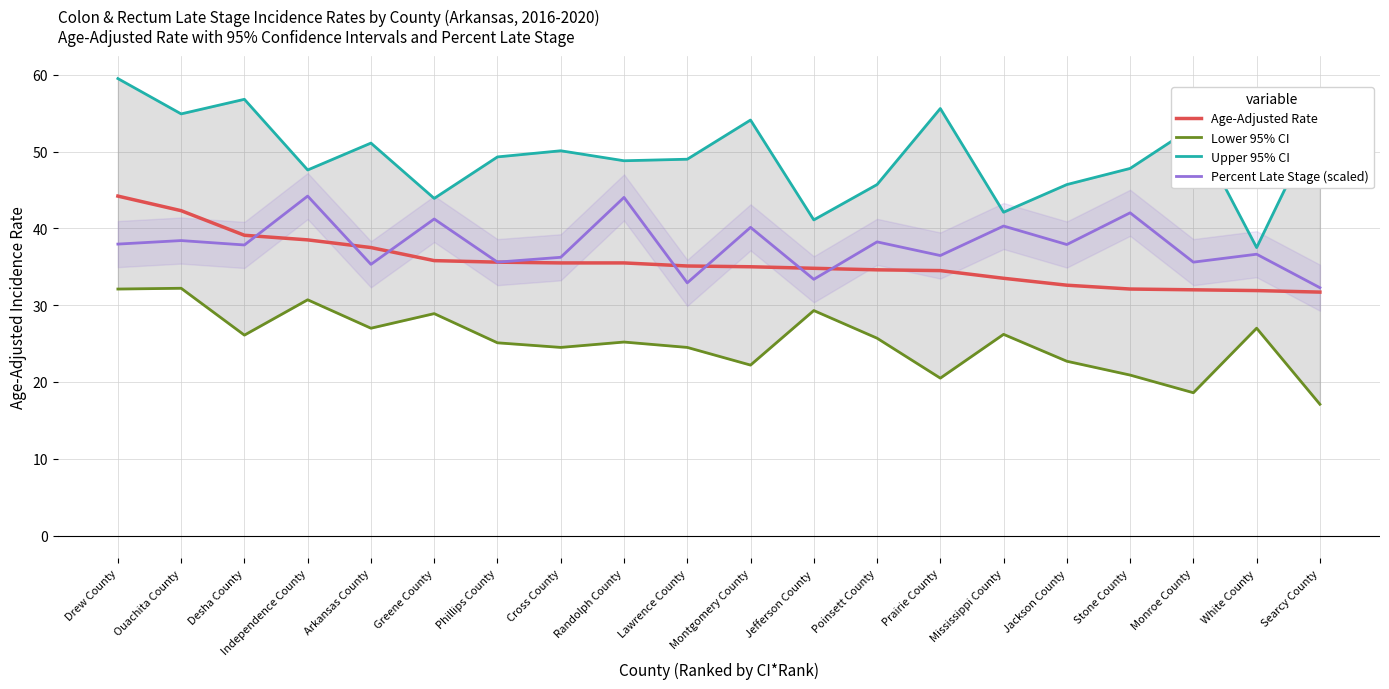

At which category is the sum across all series the highest?

Drew County